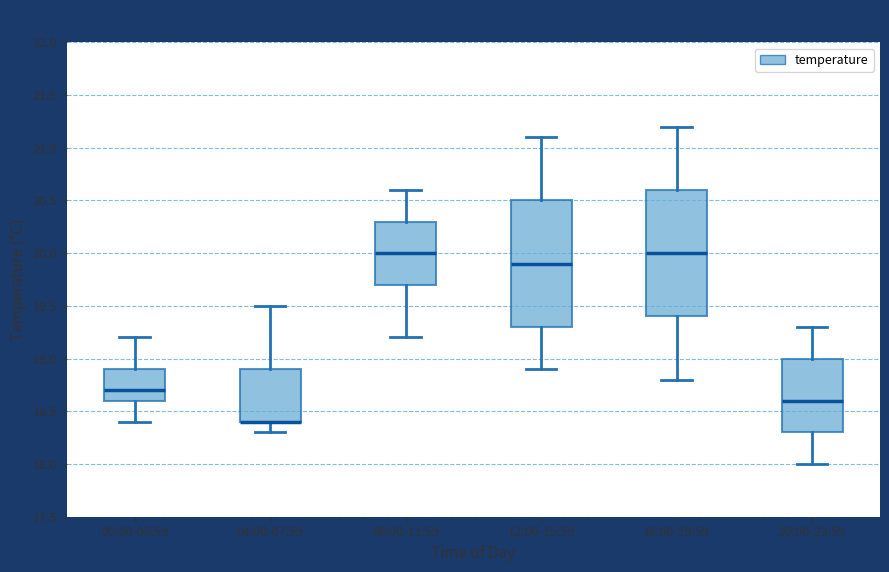

Reading left to right, read every box against the y-axis: the position of its median line, the range the box covers, and the ends of its whiskers. The values are not printed on the chart, so give them approximately, as read against the axis.

00:00-03:59: median 18.7, box 18.6 to 18.9, whiskers 18.4 to 19.2
04:00-07:59: median 18.4 (drawn on the box's lower edge), box 18.4 to 18.9, whiskers 18.3 to 19.5
08:00-11:59: median 20.0, box 19.7 to 20.3, whiskers 19.2 to 20.6
12:00-15:59: median 19.9, box 19.3 to 20.5, whiskers 18.9 to 21.1
16:00-19:59: median 20.0, box 19.4 to 20.6, whiskers 18.8 to 21.2
20:00-23:59: median 18.6, box 18.3 to 19.0, whiskers 18.0 to 19.3